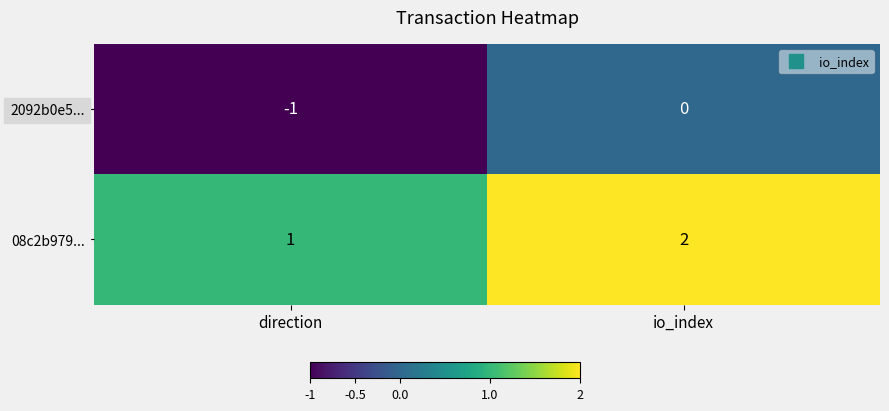

Is it true that 2092b0e5... equals -1 at direction?

True